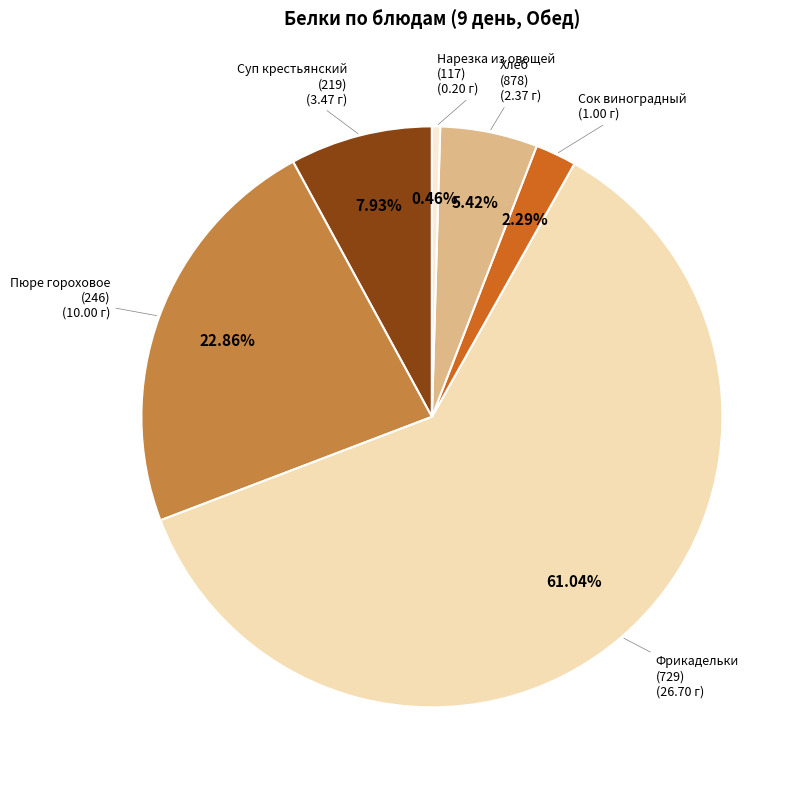

Rank the categories by value from lowest to highest.

Нарезка из овощей (117), Сок виноградный, Хлеб (878), Суп крестьянский (219), Пюре гороховое (246), Фрикадельки (729)